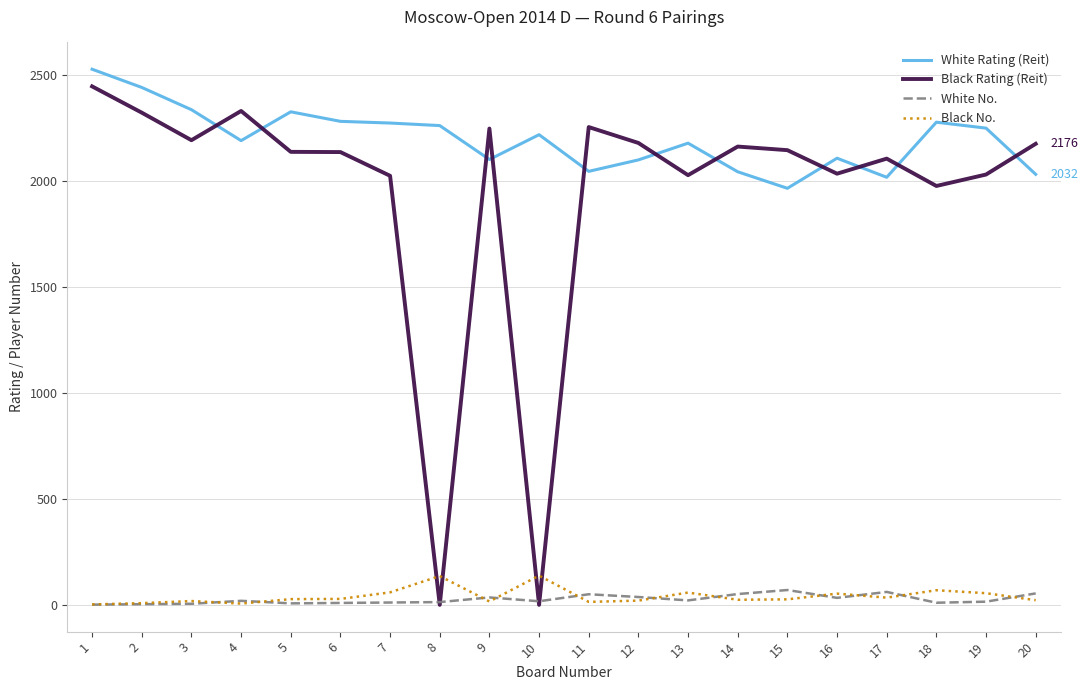

Rank the series by their maximum value, from lowest to highest.

White No., Black No., Black Rating (Reit), White Rating (Reit)